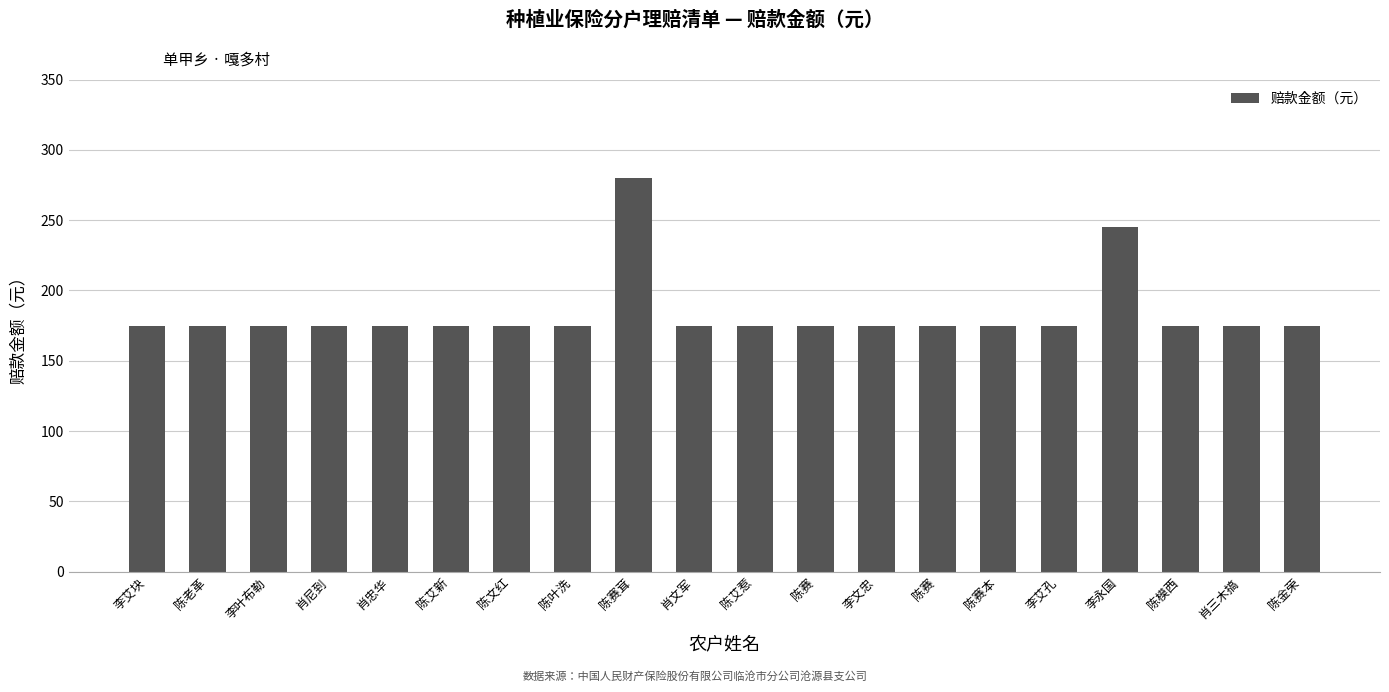

How many bars are there in total?

20